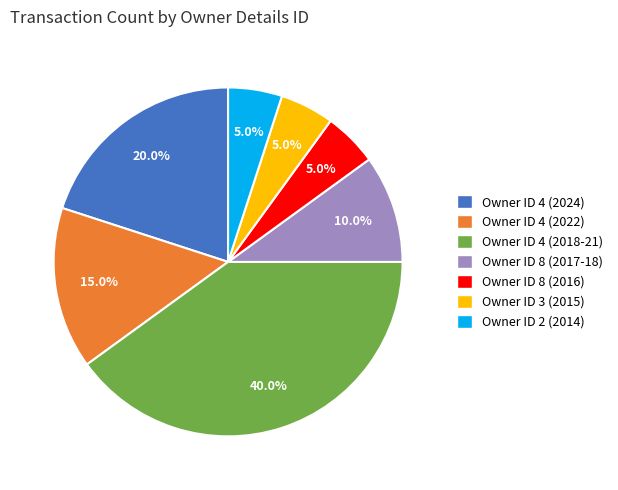

Is there a majority slice in this chart?

No